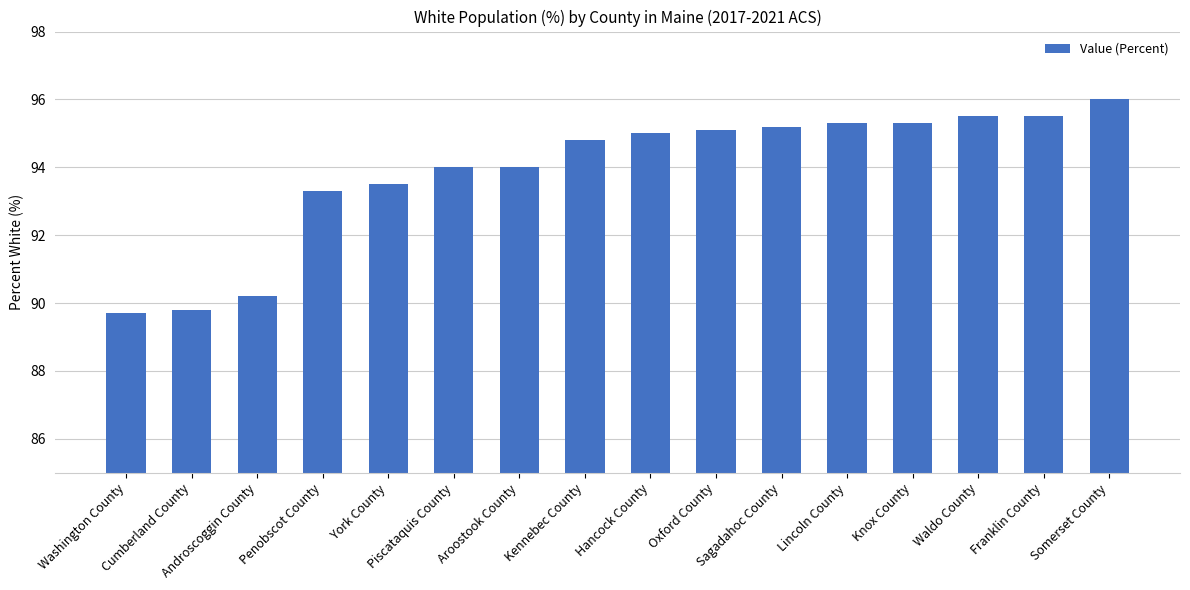

What is the difference between the second highest and second lowest values?

5.7